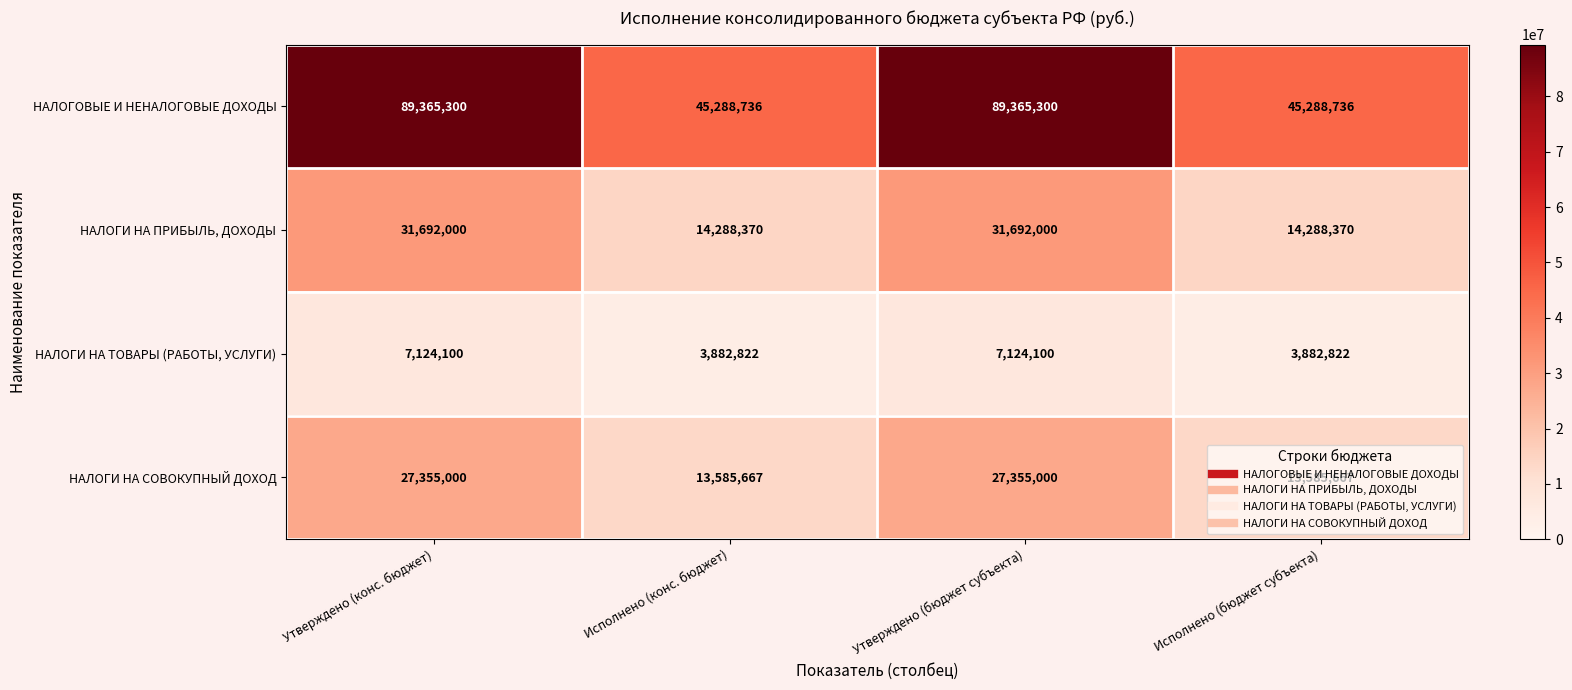

What is the sum of all НАЛОГИ НА ПРИБЫЛЬ, ДОХОДЫ values?

91960740